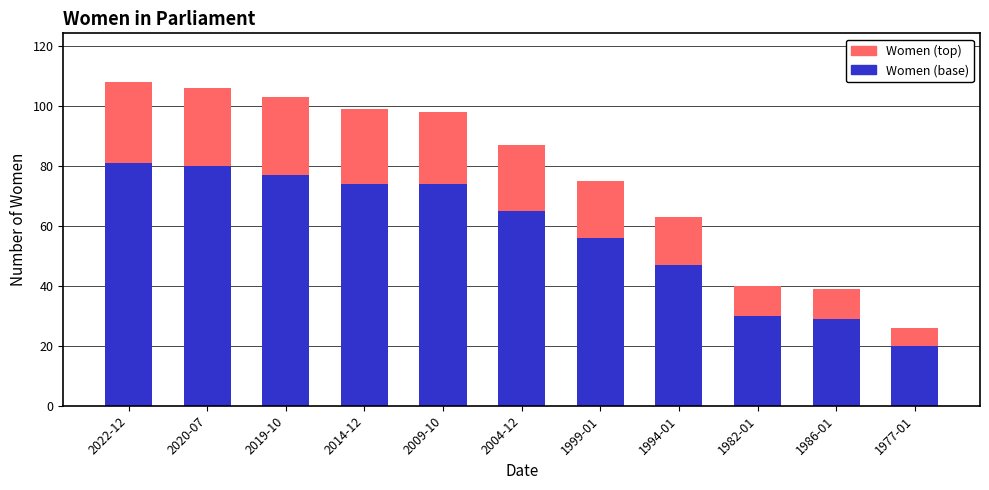

What is the total value across all series at 2022-12?

108